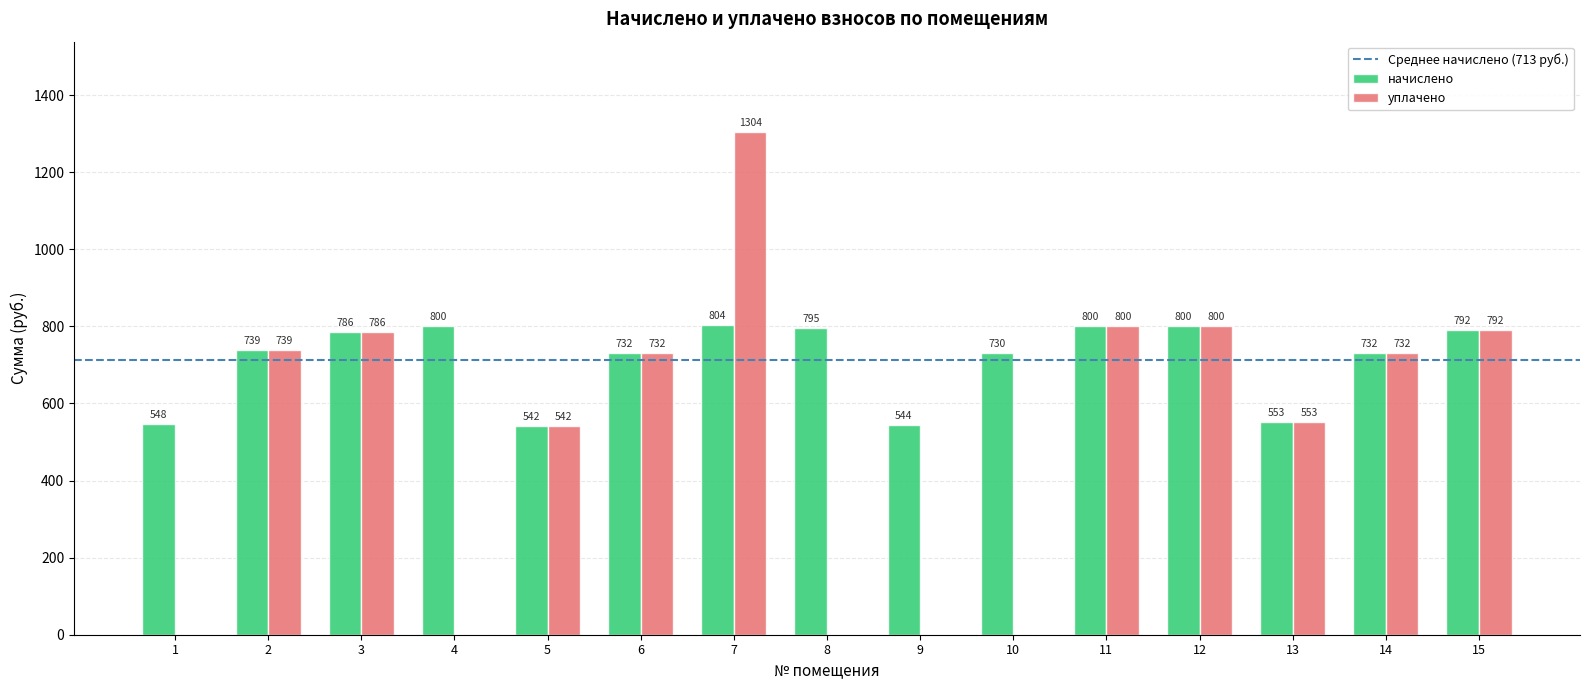

At which category is the sum across all series the highest?

7